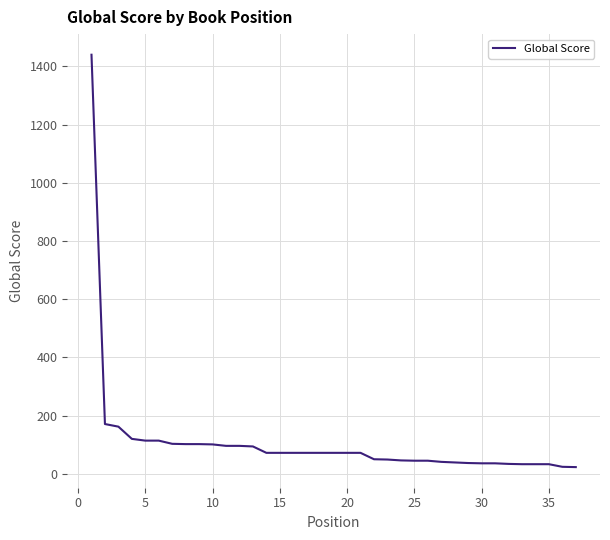

What is the difference between the maximum and minimum values?

1417